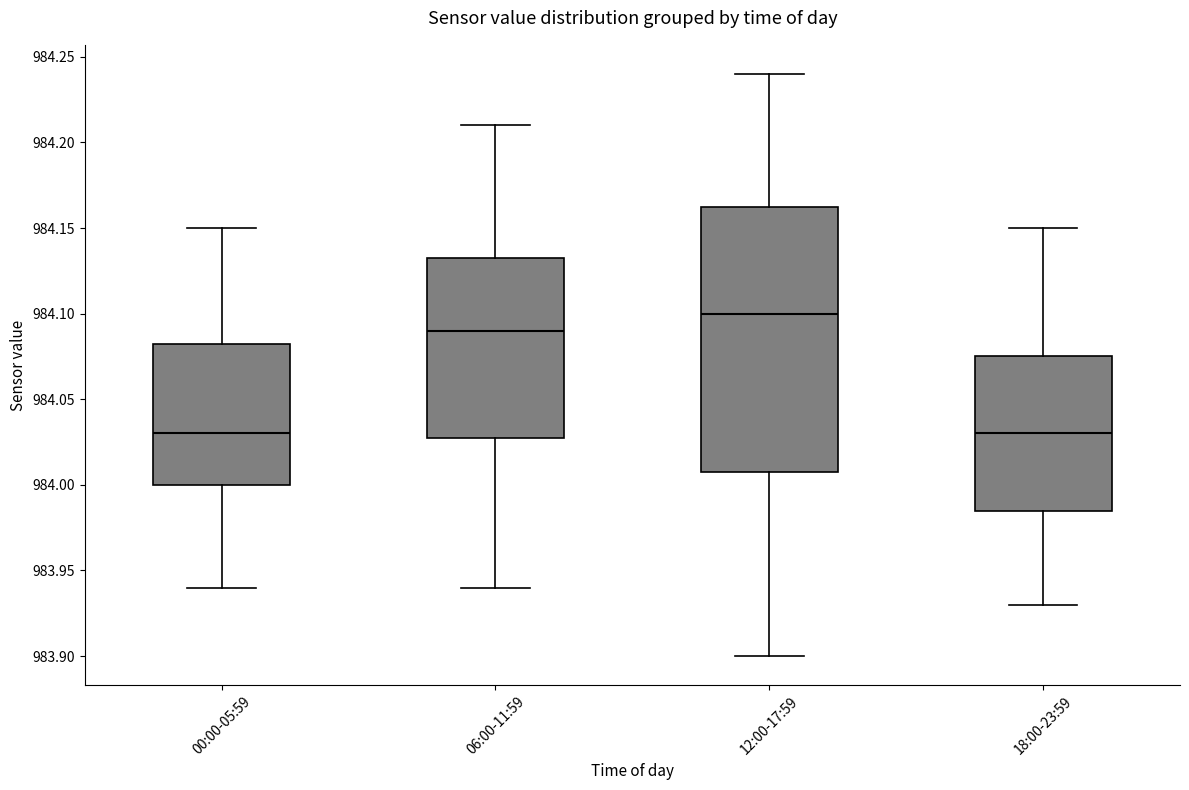

Comparing the boxes themselves (not the whiskers), which one is the tallest?

12:00-17:59